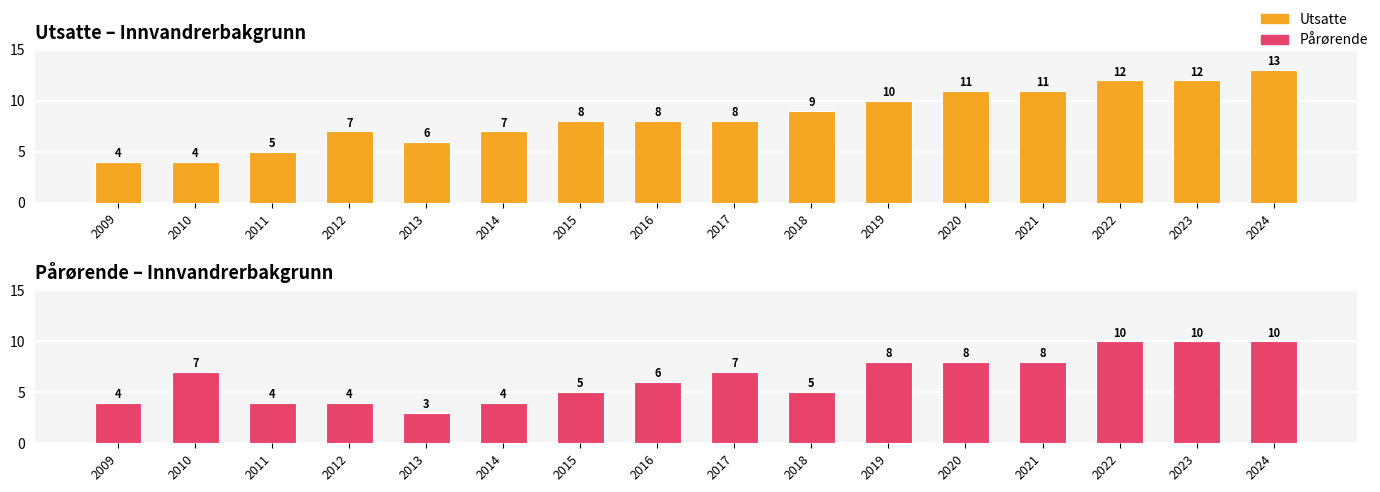

What is the value of the Utsatte bar at the 1st from the left?

4